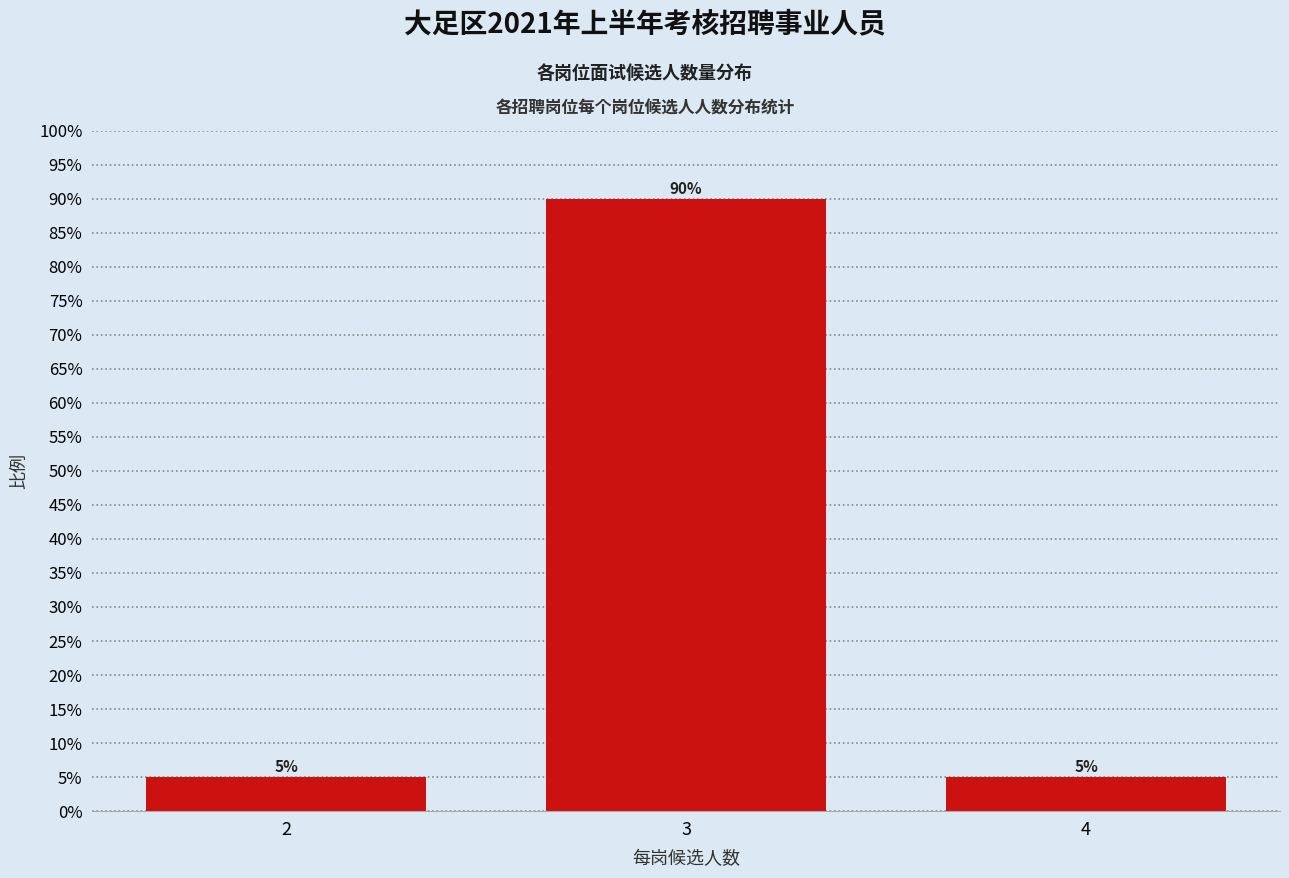

Reading right to left, list all the values displayed in this chart.

4=5	3=90	2=5